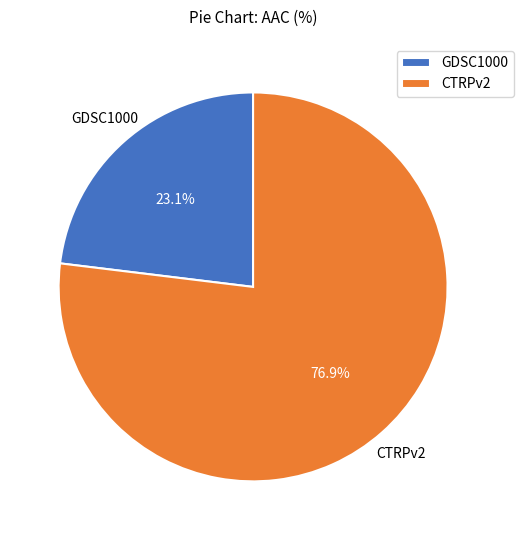

To the nearest percent, what is the difference between the CTRPv2 and GDSC1000 slice percentages?

54%